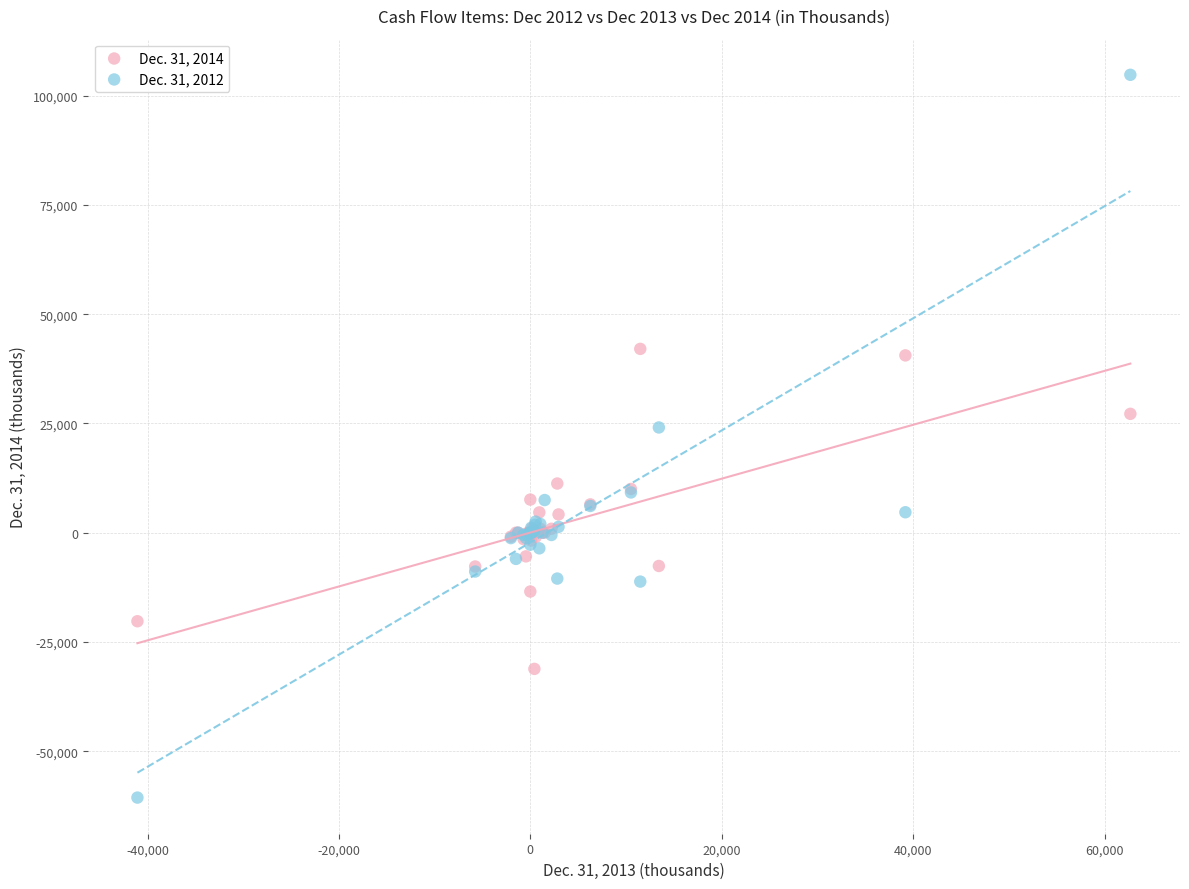

What are all the series names shown in the legend?

Dec. 31, 2014, Dec. 31, 2012